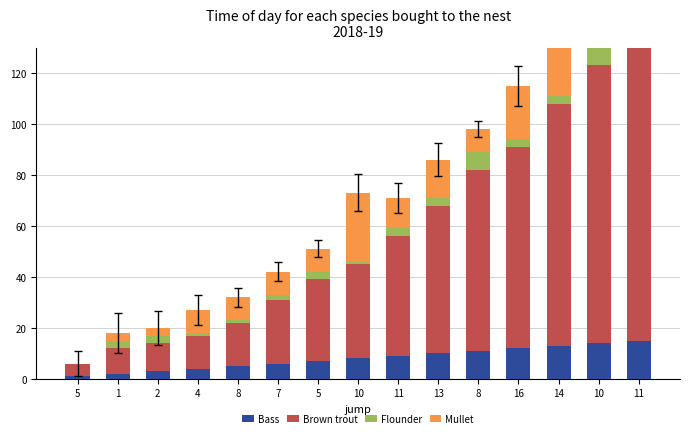

How many data points does each series have?

15